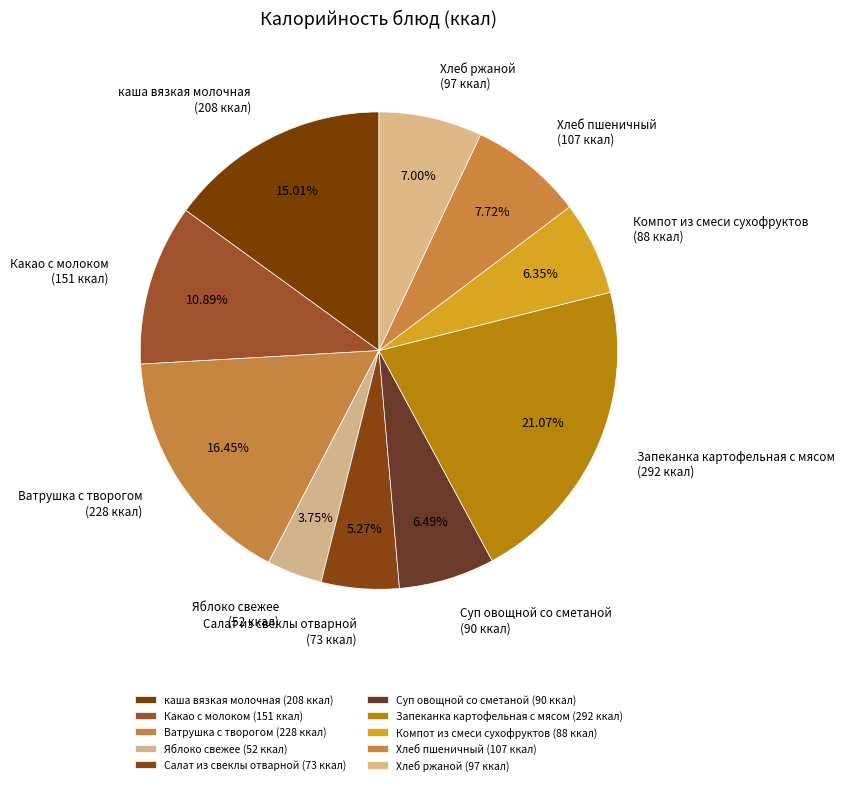

Between Хлеб ржаной (97 ккал) and Ватрушка с творогом (228 ккал), which is larger?

Ватрушка с творогом (228 ккал)